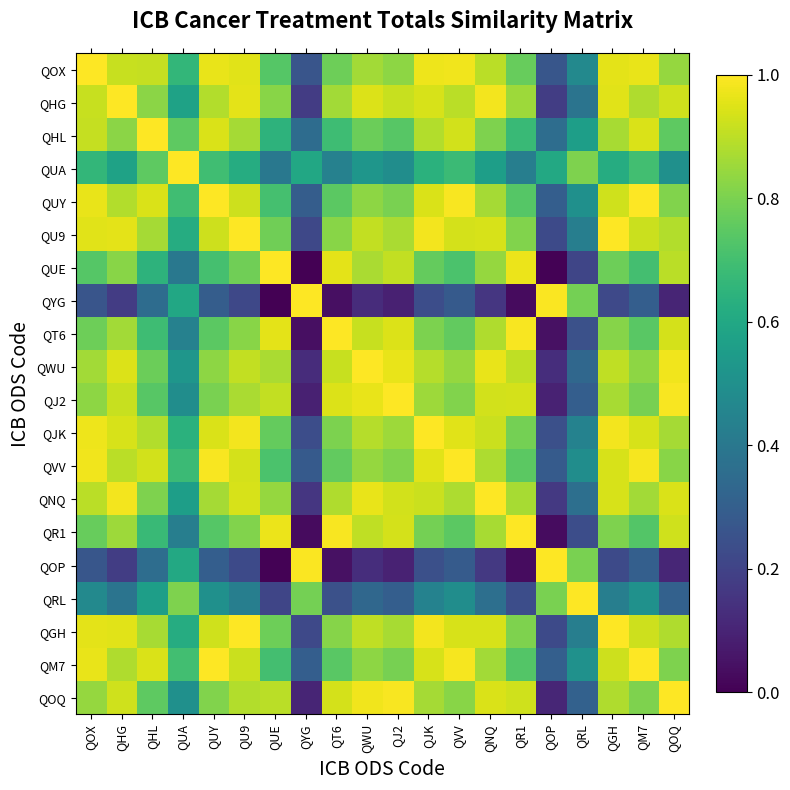

What is the spread (max minus min) of values at QT6?

1.0